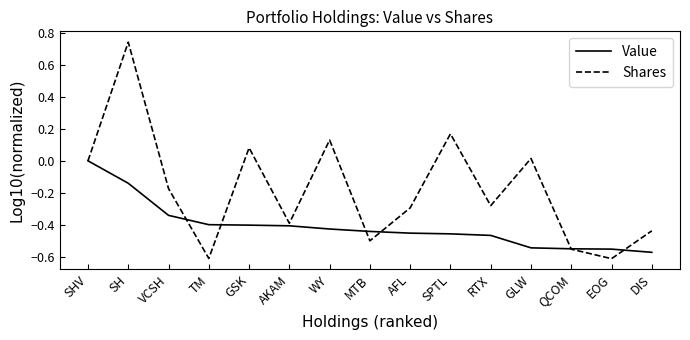

The Value series shows -0.6 at QCOM. True or false?

True